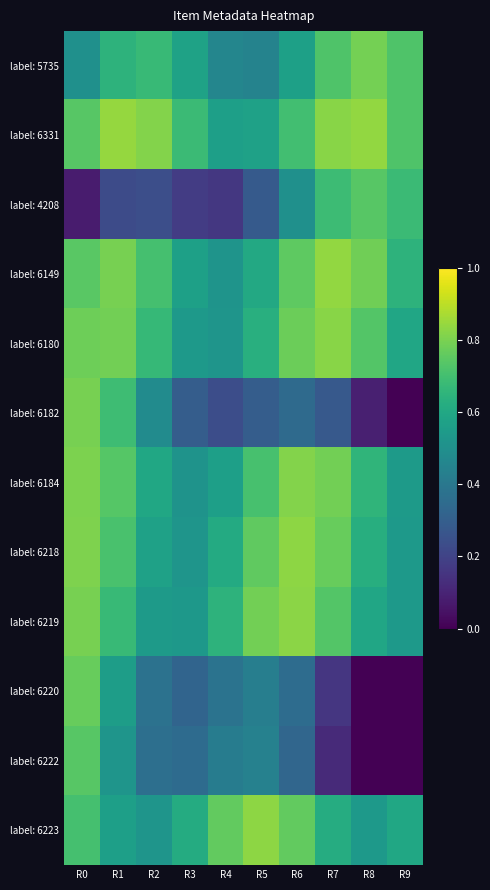

Which has a higher value, R4 or R3?

R3